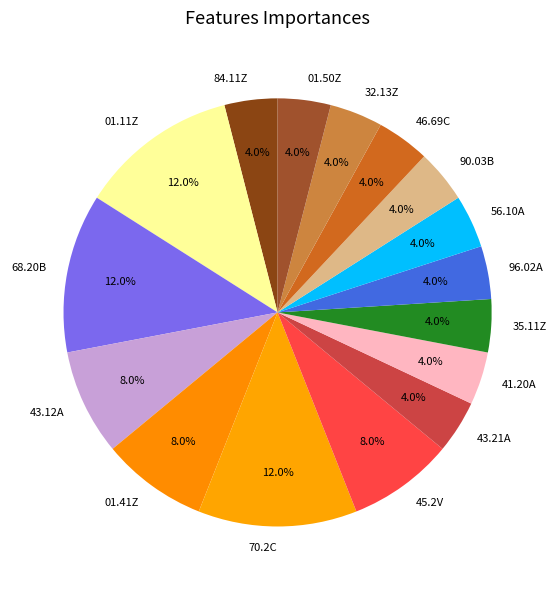

Count the number of slices in the pie.

16